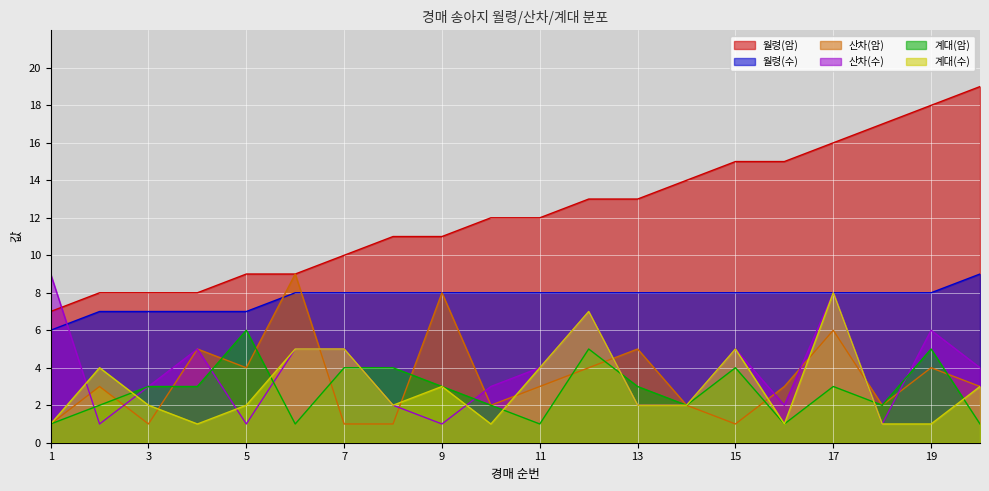

How many data points does each series have?

20